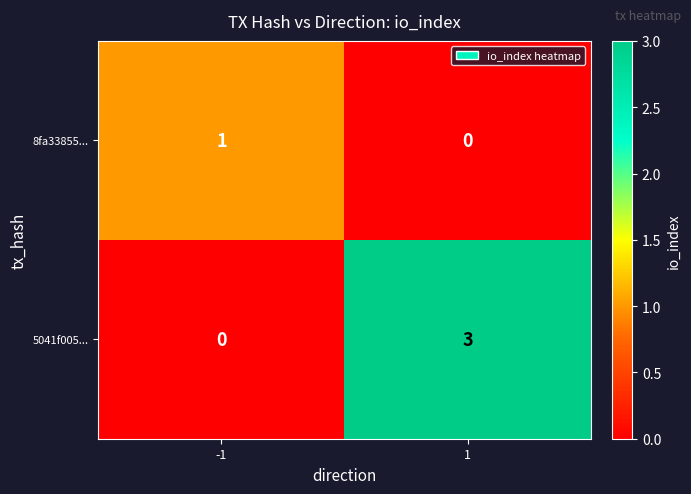

What is the difference between the 5041f005... values at 1 and -1?

3